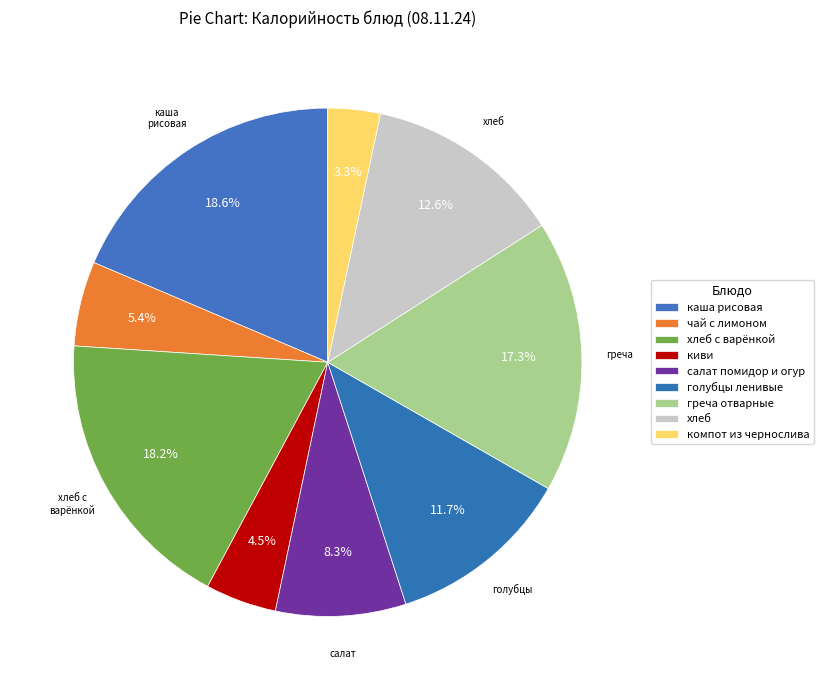

How many segments does this pie chart have?

9